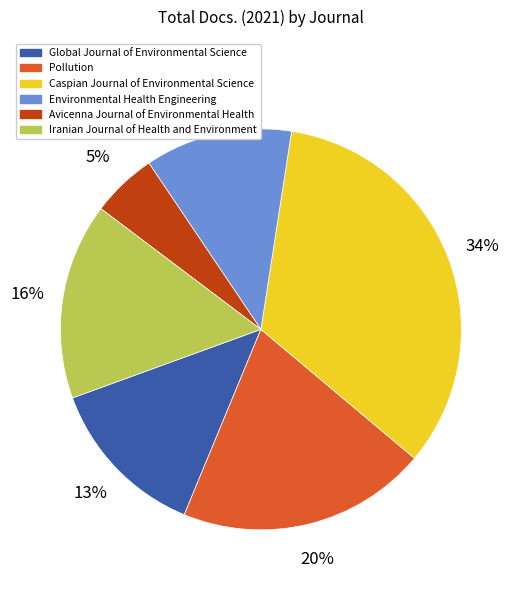

Does any single category account for the majority?

No